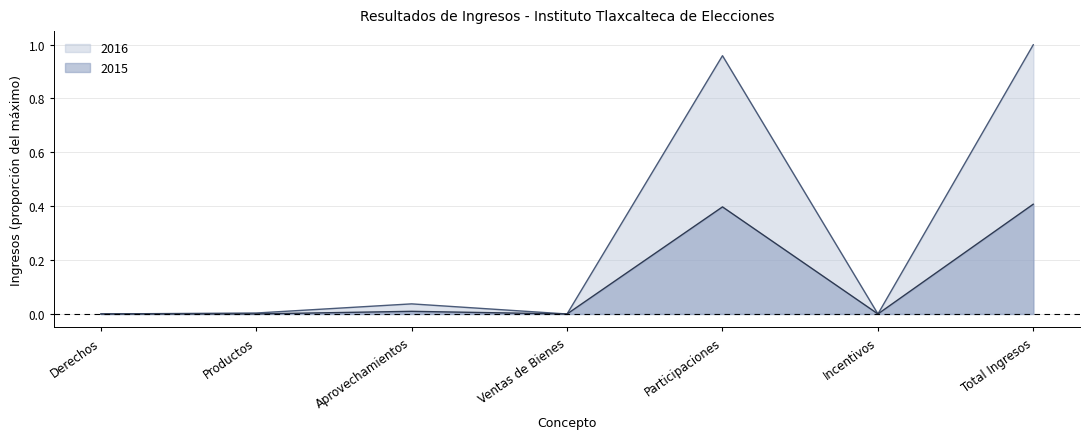

How many lines are shown in the chart?

2